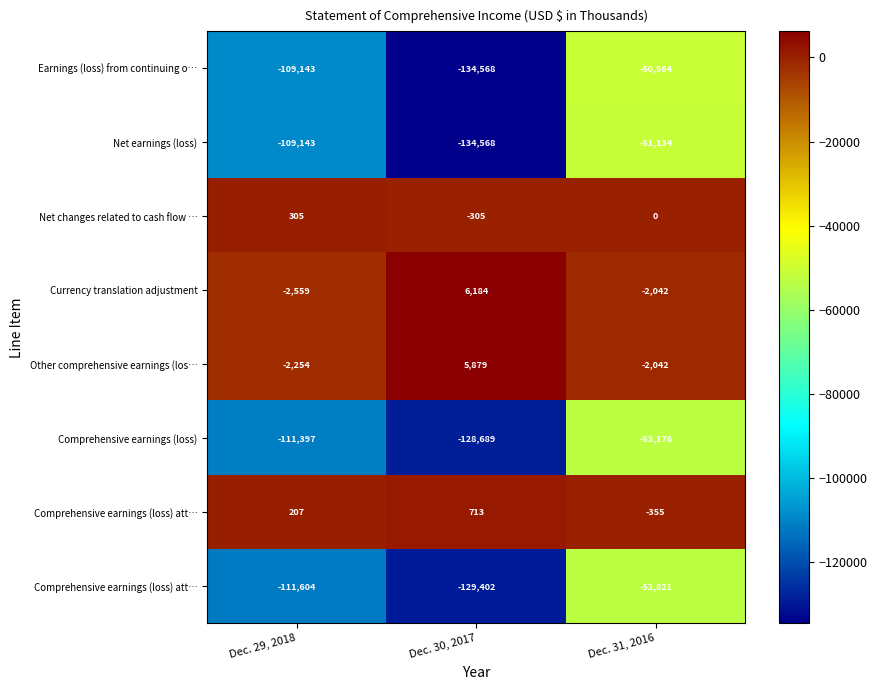

What is the spread (max minus min) of values at Dec. 29, 2018?

111909